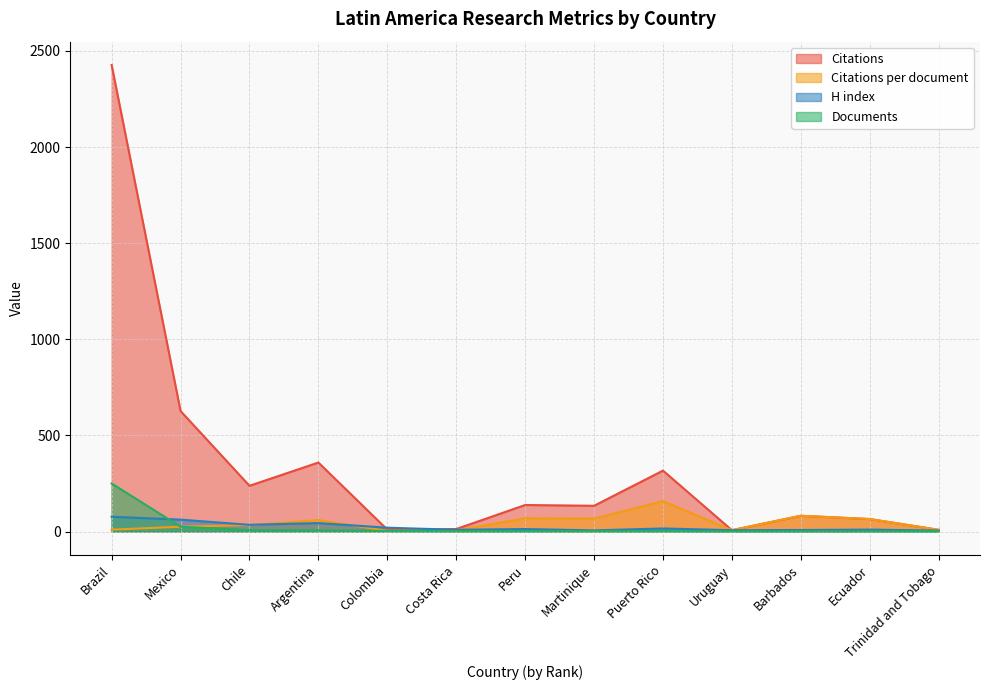

What position from the right is Puerto Rico?

5